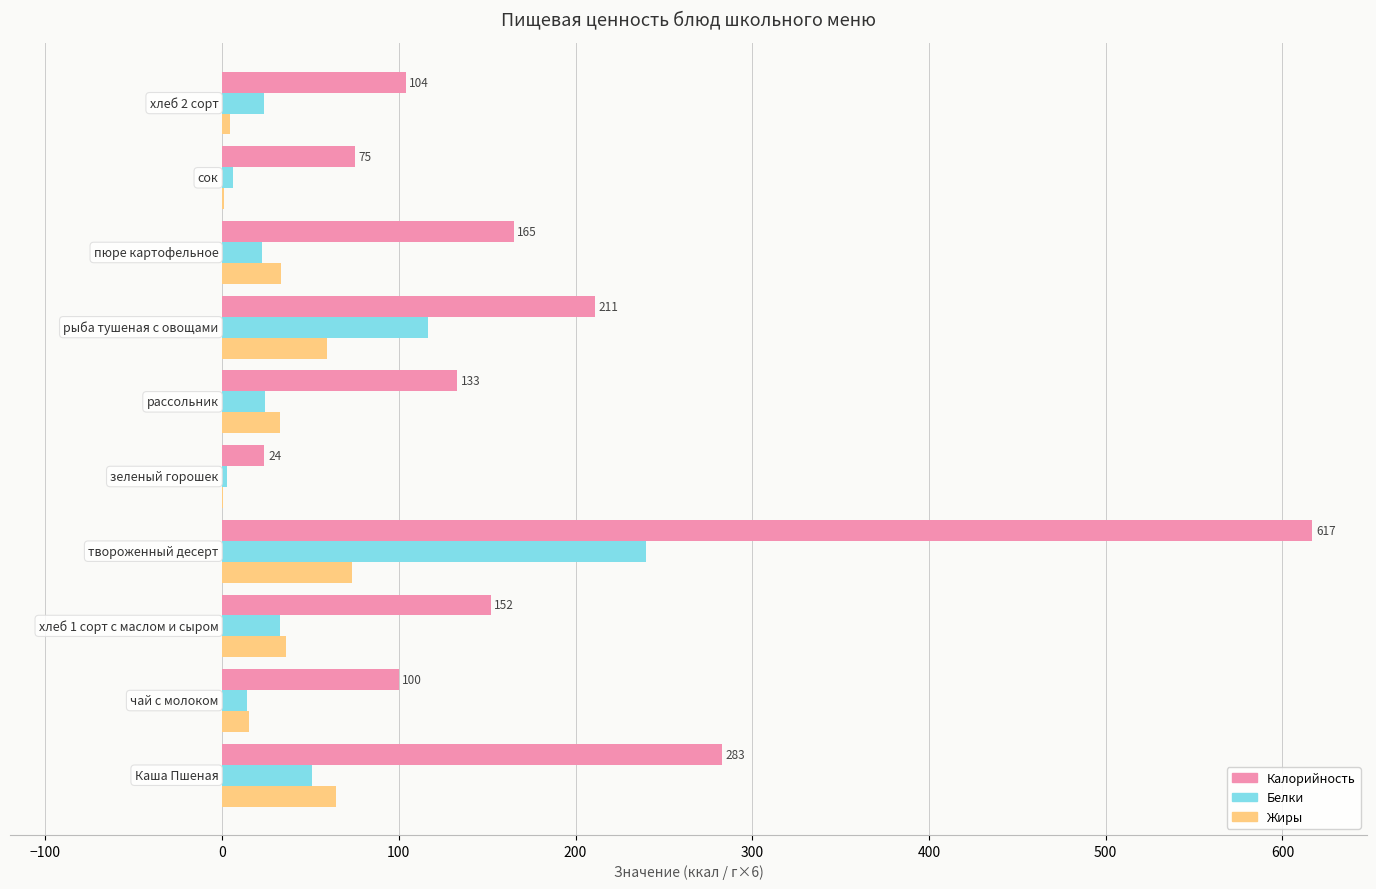

What is the sum of all Жиры values?

321.8